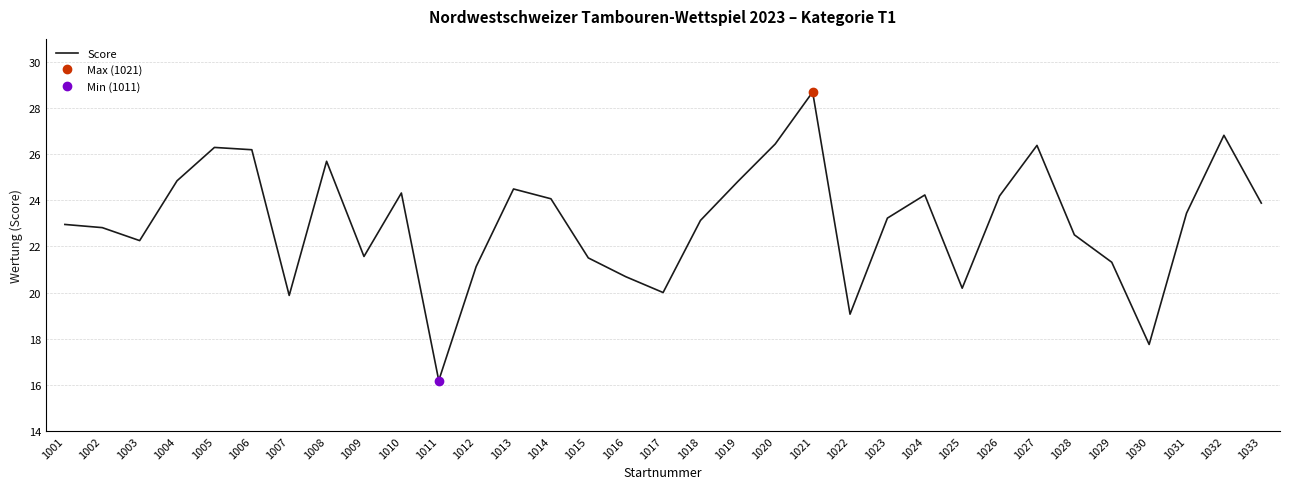

True or false: the data shows 35.0 at 1020.

False